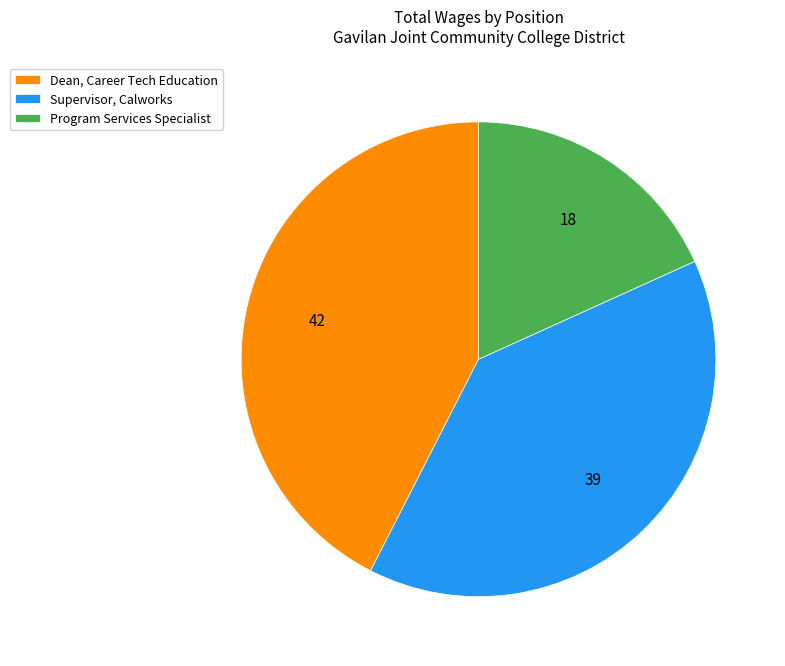

Which category has the biggest portion of the pie?

Dean, Career Tech Education